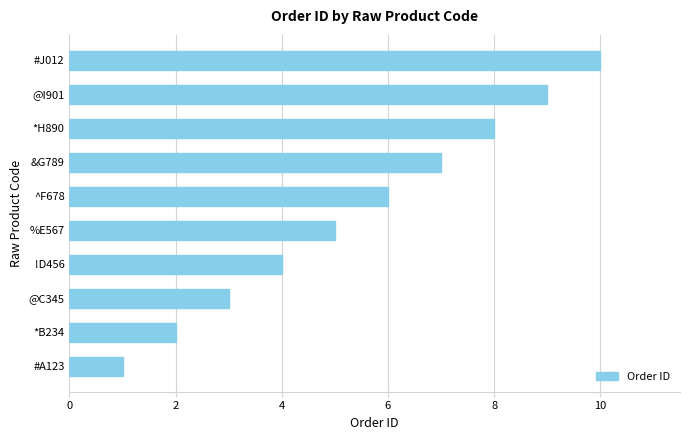

What is the sum of the values at @C345 and ^F678?

9